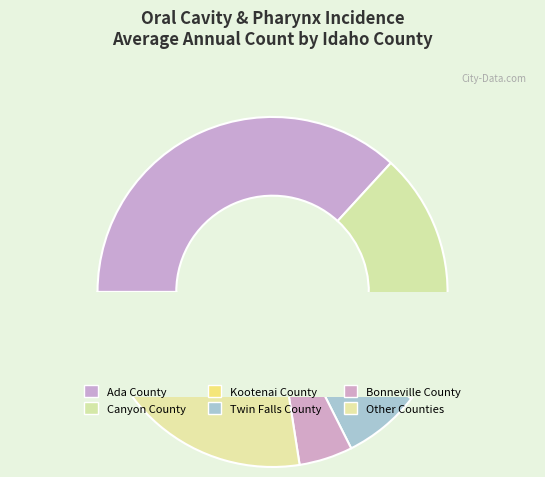

The Canyon County slice represents 15% of the pie. True or false?

True